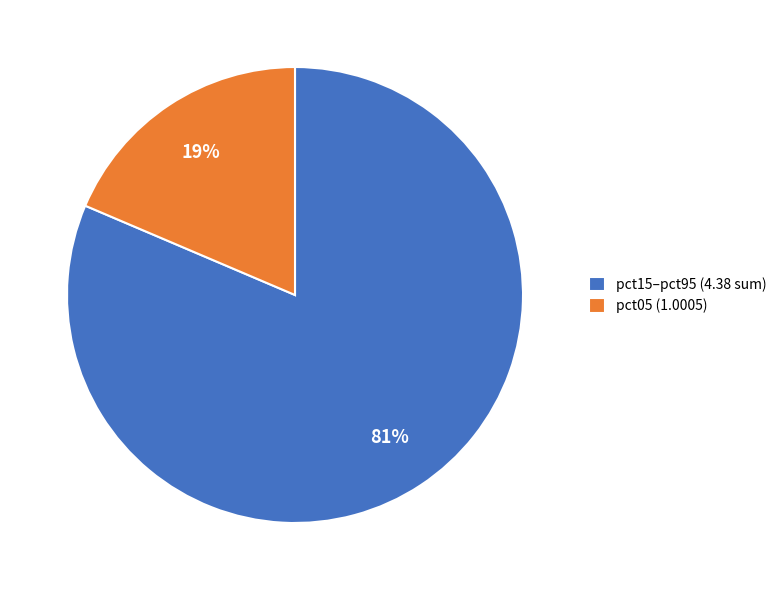

Which slice is the largest?

pct15–pct95 (4.38 sum)